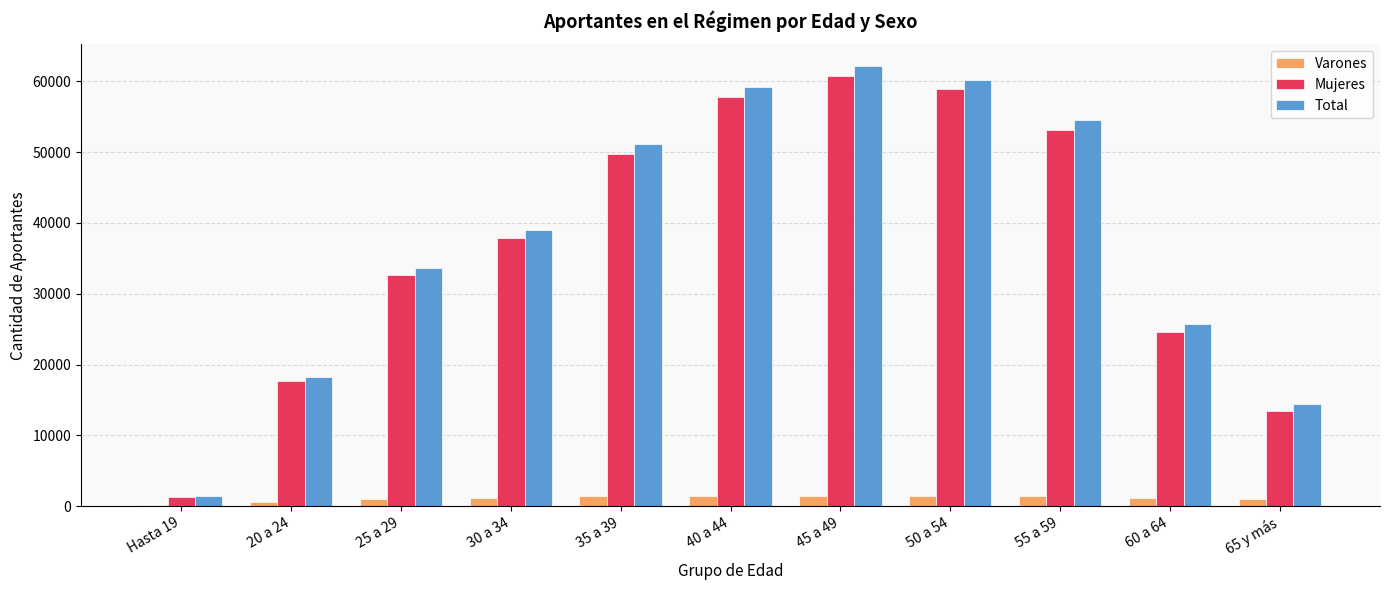

True or false: Varones has a value of 1388 at 55 a 59.

True